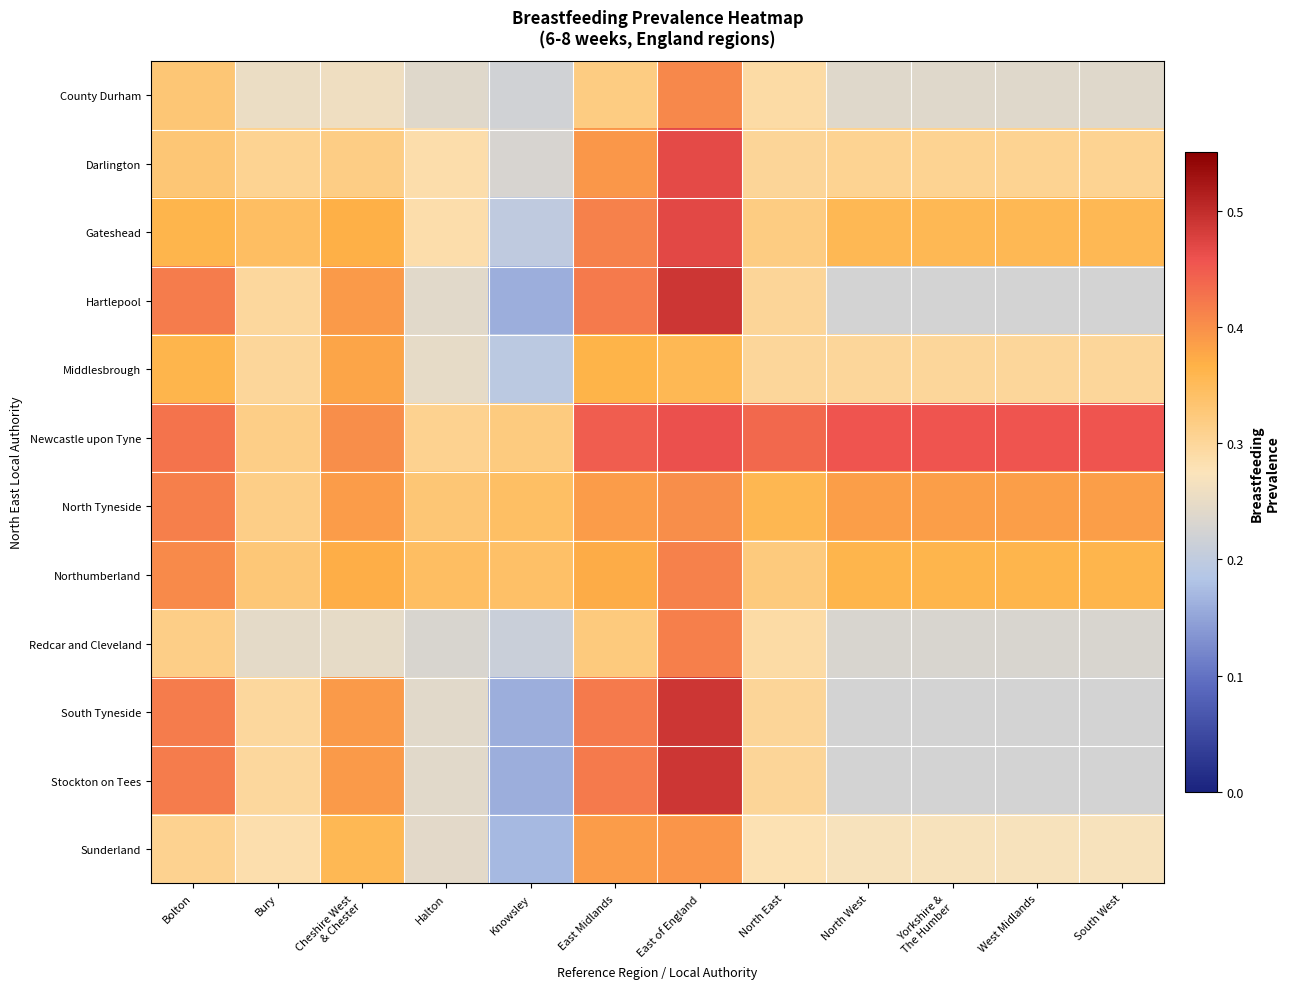

What is the maximum value shown in the chart?

0.5